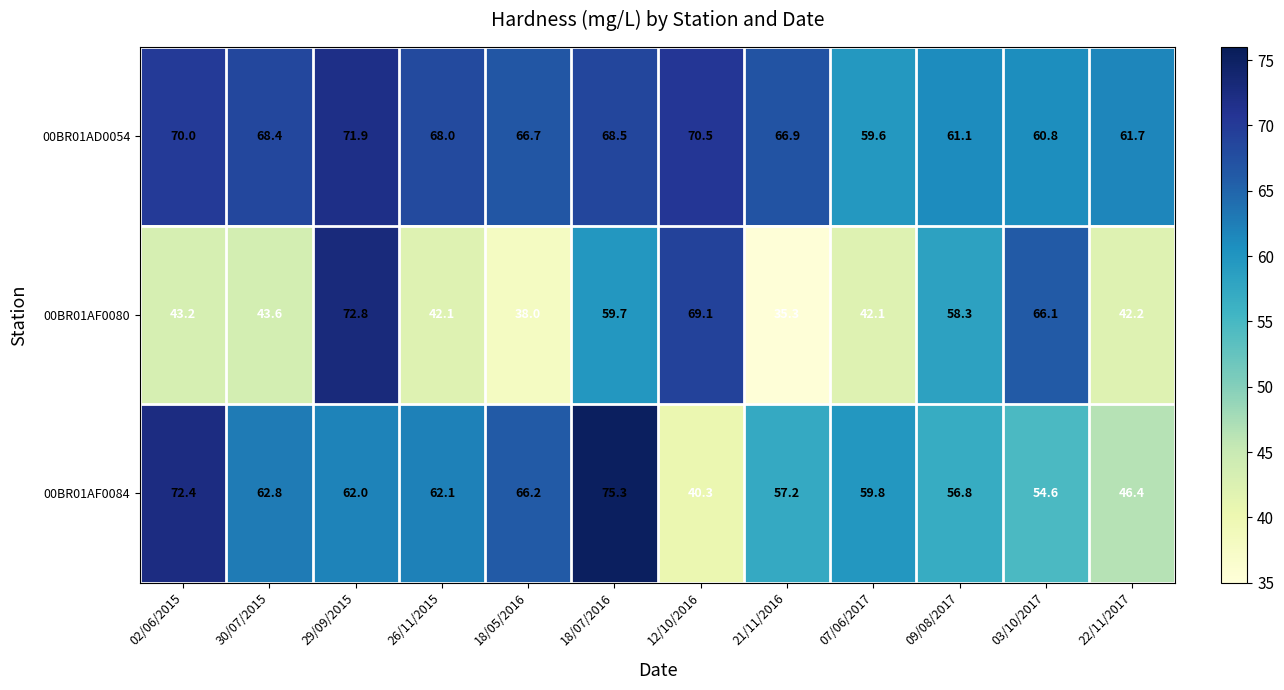

Read the 00BR01AF0084 value at 29/09/2015.

62.0